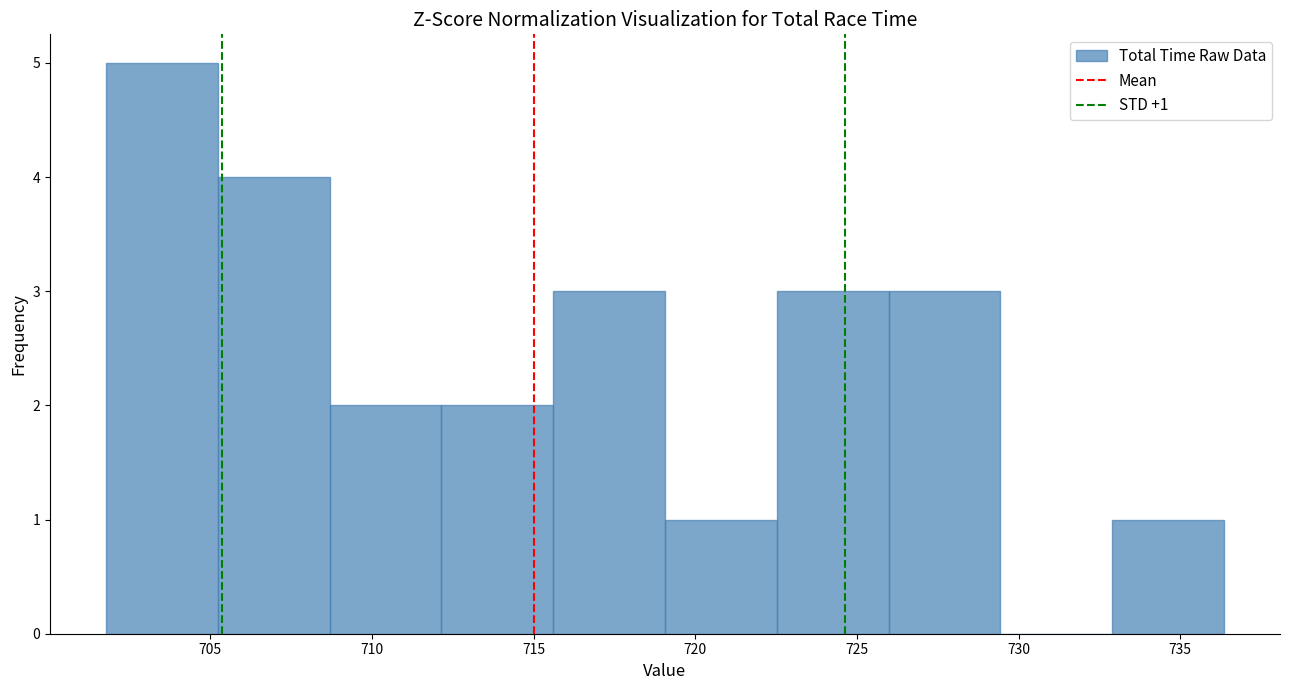

Over which range of the x-axis is the bar tallest?

702.0 to 705.0